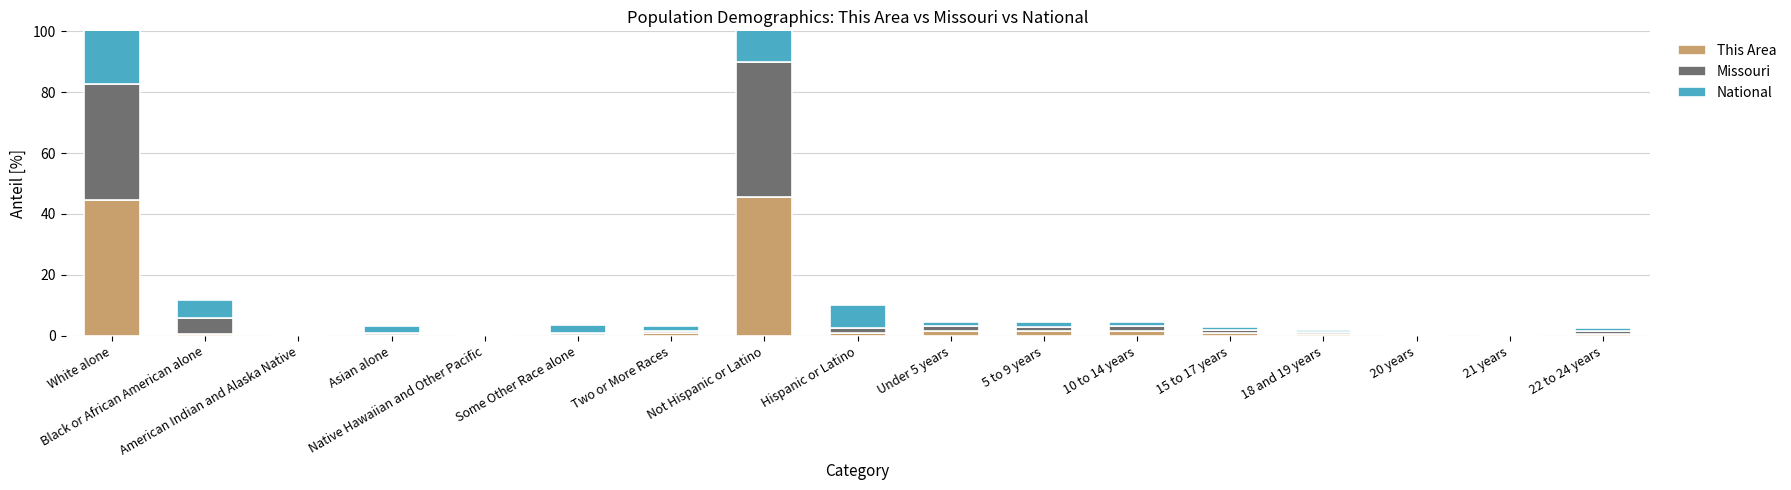

True or false: National has a value of 38.5 at Not Hispanic or Latino.

True